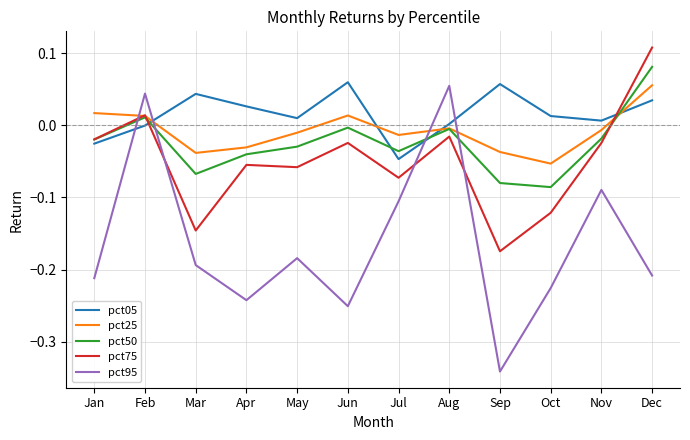

How many interior local peaks does the pct05 series have?

3